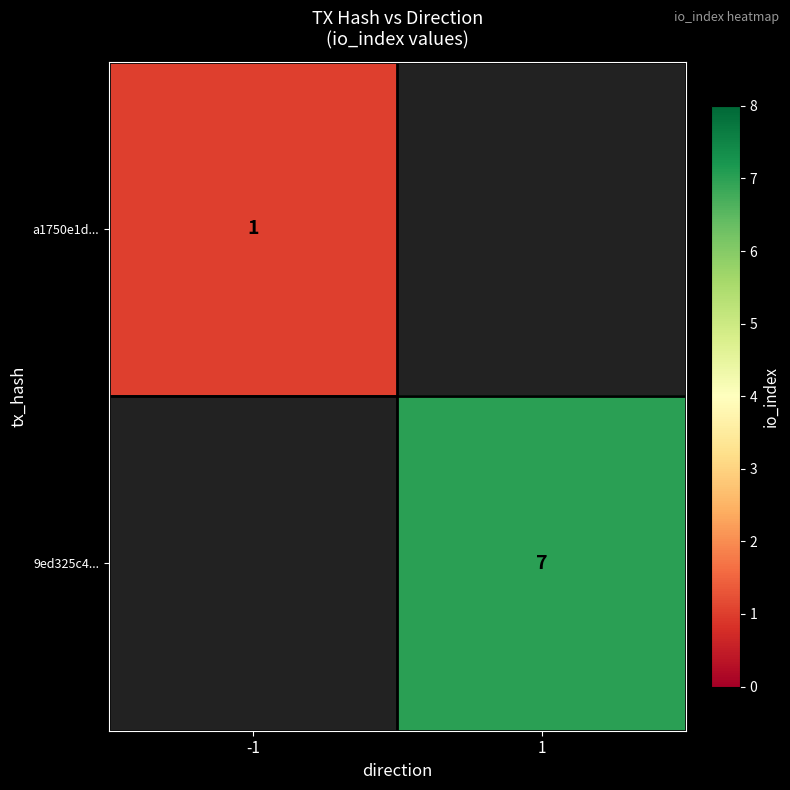

At how many categories does at least one series exceed 4?

1